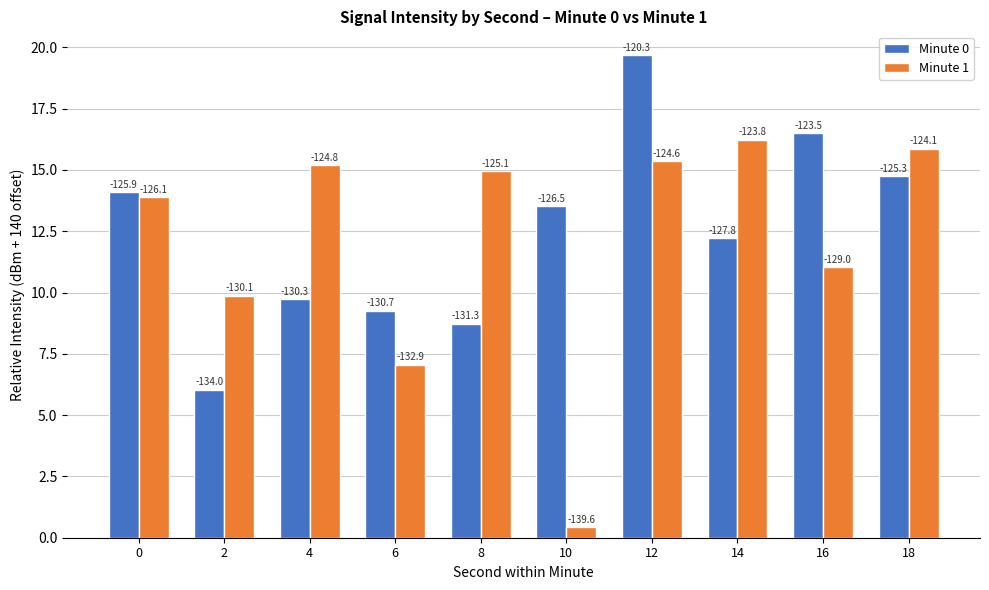

At how many categories does at least one series exceed 17?

1